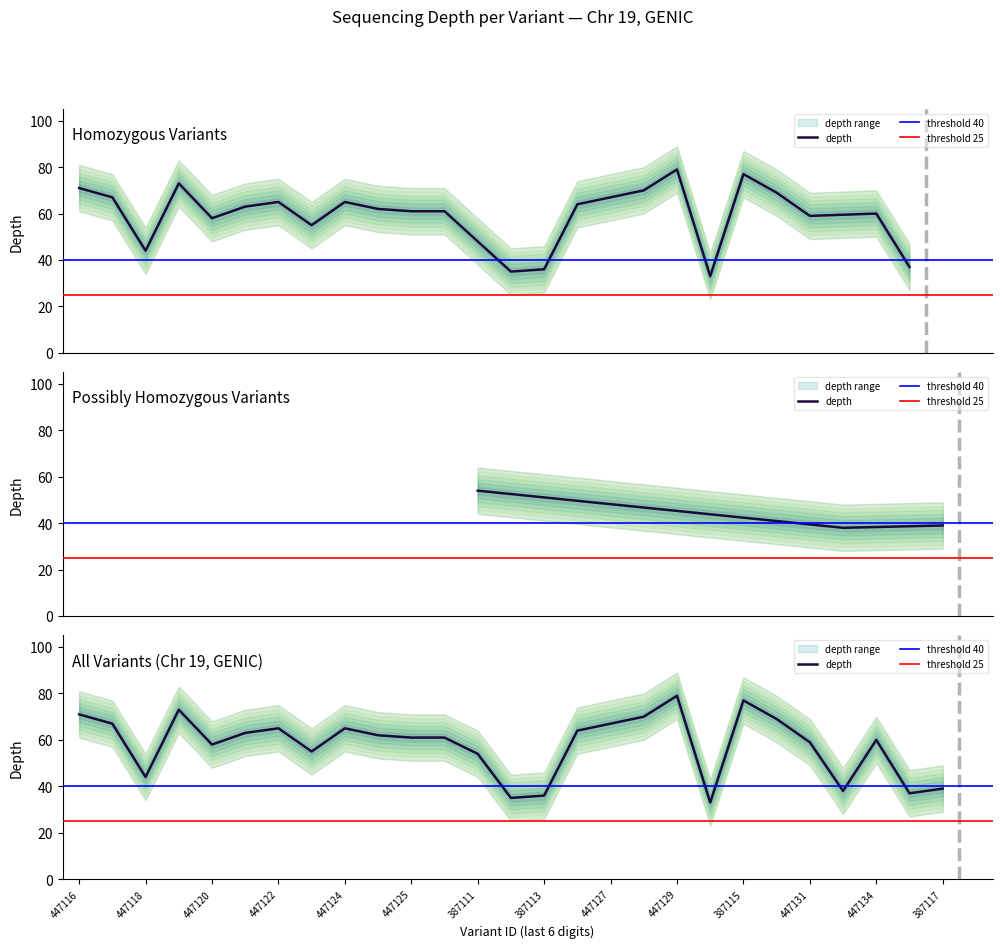

Does the chart display data point markers on the line(s)?

No